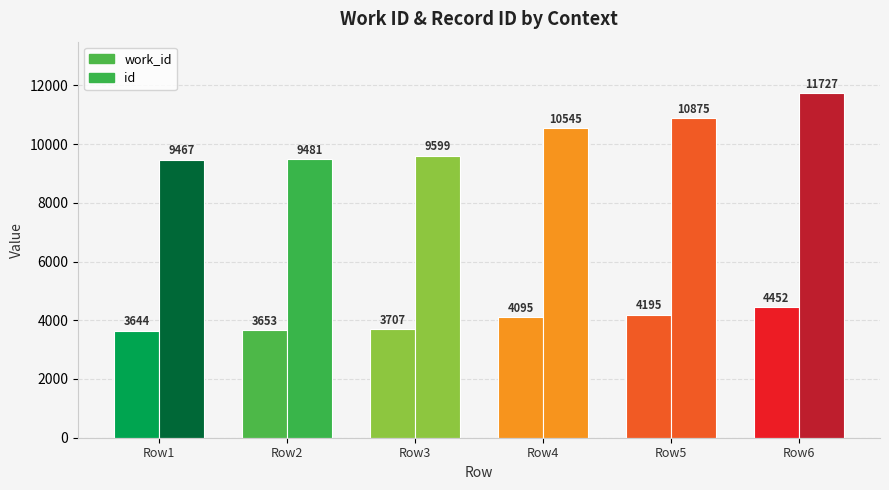

The id series shows 10875 at (no context). True or false?

True